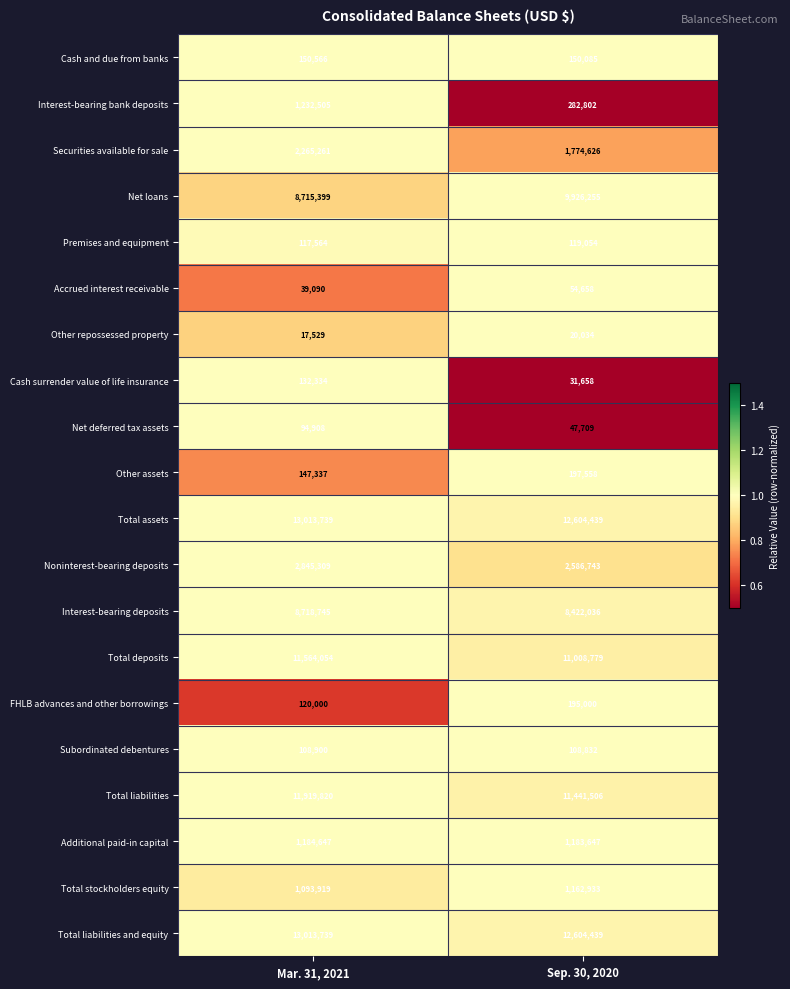

True or false: Total assets has a value of 13013739 at Mar. 31, 2021.

True